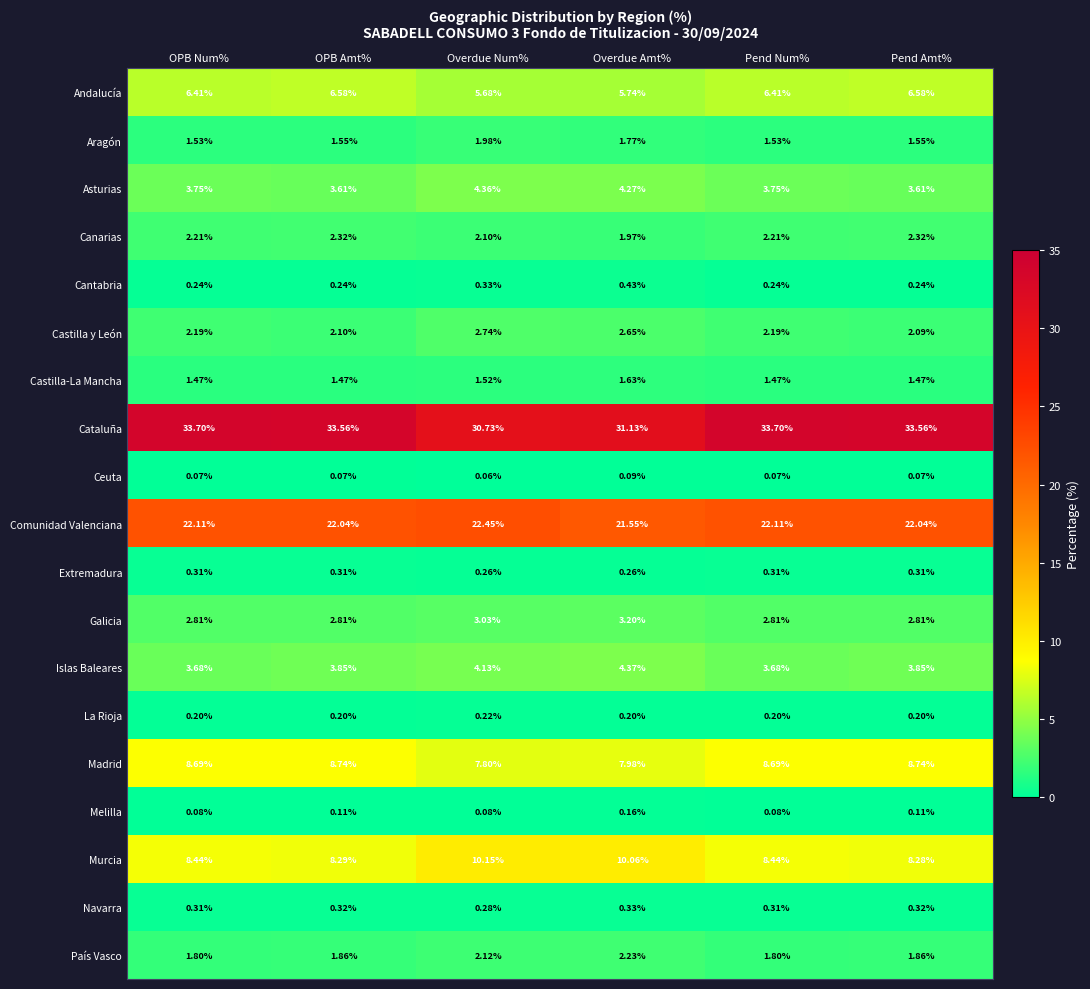

Which series has the widest spread of values?

Cataluña